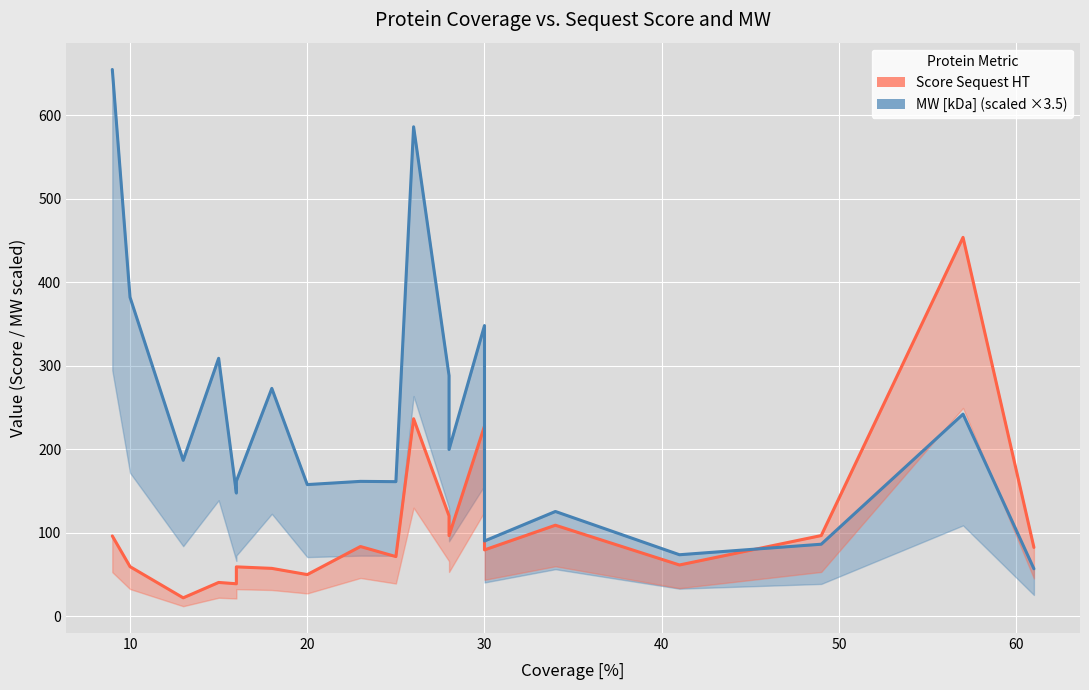

True or false: MW [kDa] (scaled) and Score Sequest HT intersect in this chart.

True